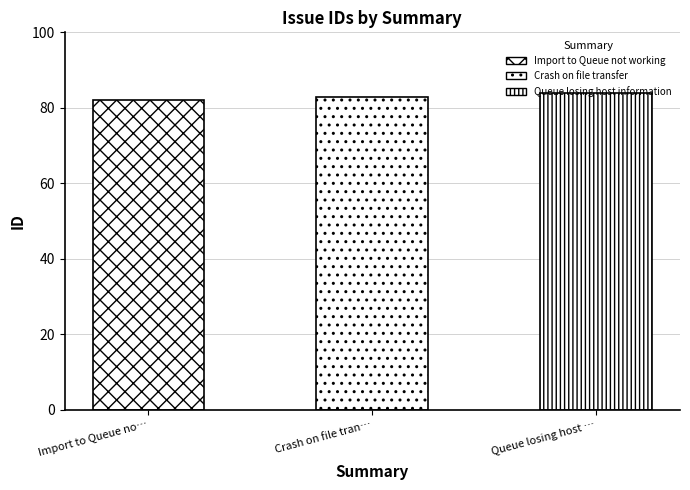

Reading left to right, what are all the values shown in this chart?

82	83	84